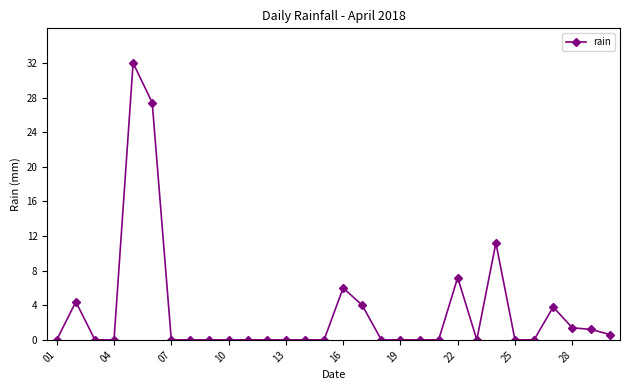

What is the sum of all values?

99.2